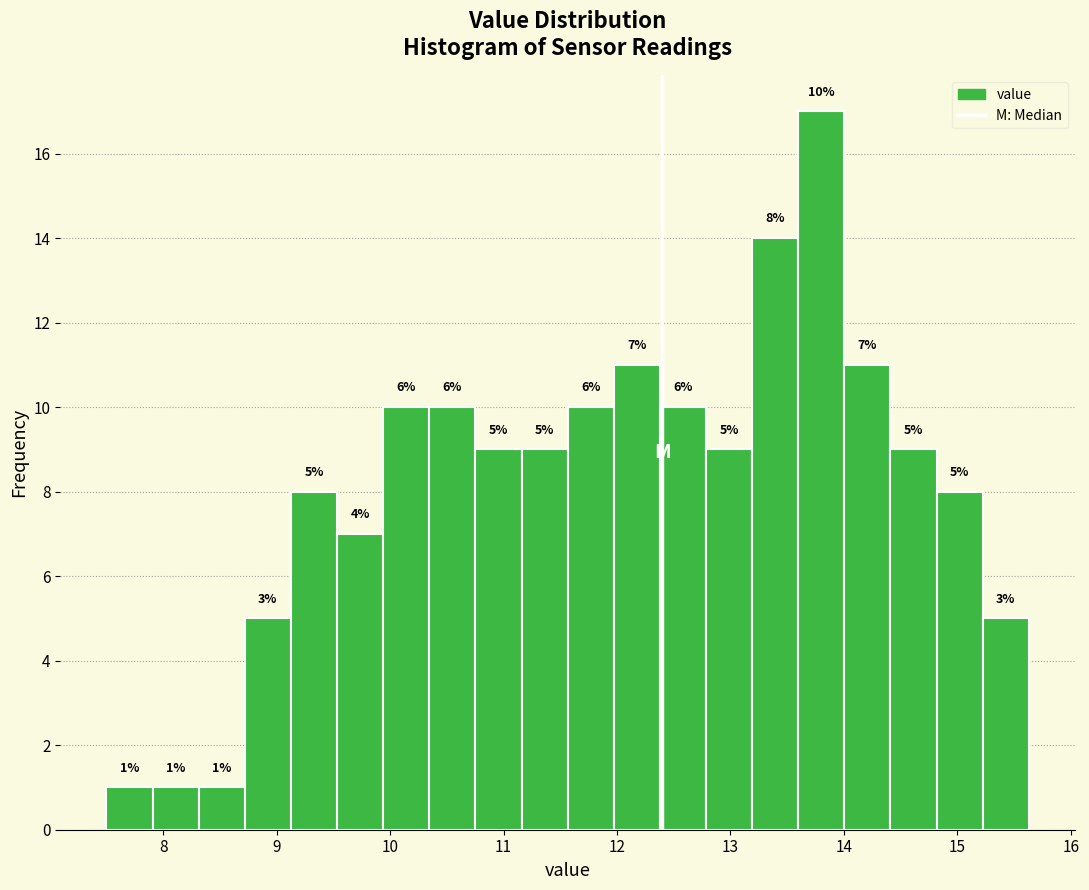

Over which range of the x-axis is the bar tallest?

13.6 to 14.0